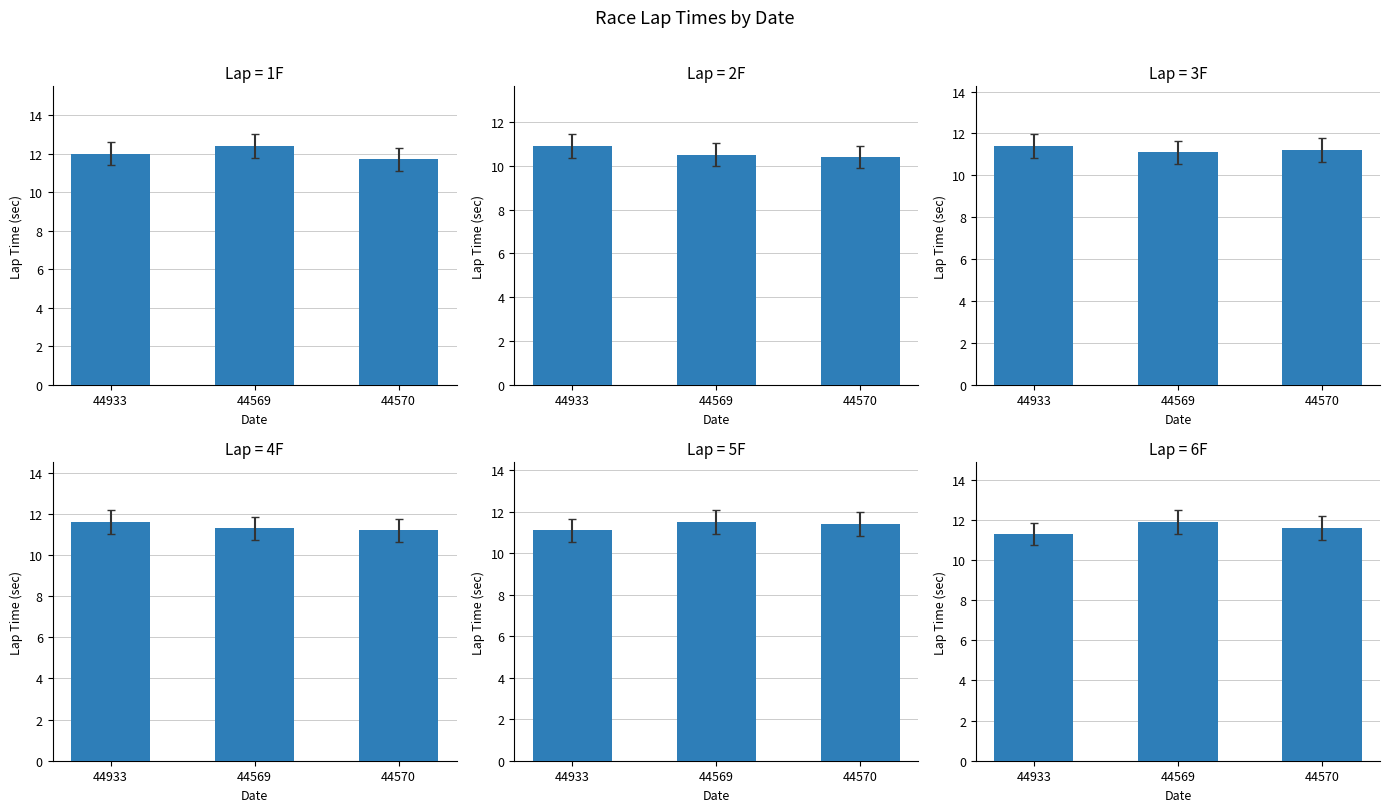

Reading left to right, extract all data points from this chart.

1F: 12.0	12.4	11.7
2F: 10.9	10.5	10.4
3F: 11.4	11.1	11.2
4F: 11.6	11.3	11.2
5F: 11.1	11.5	11.4
6F: 11.3	11.9	11.6